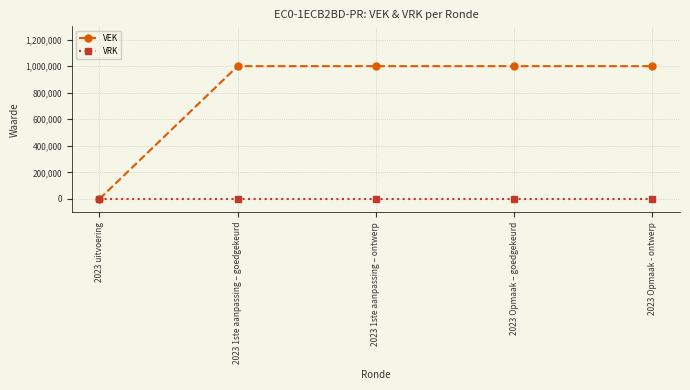

What is the maximum value shown in the chart?

1000000